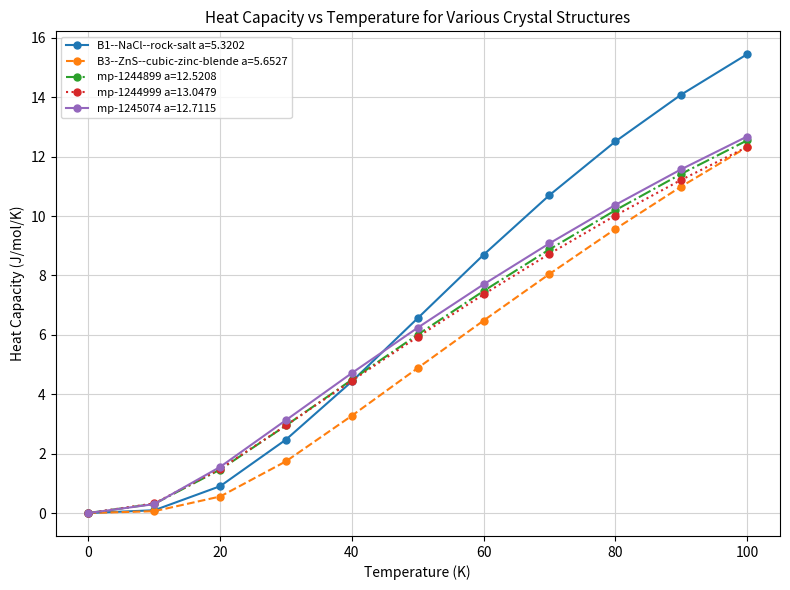

What is the maximum value shown in the chart?

15.4